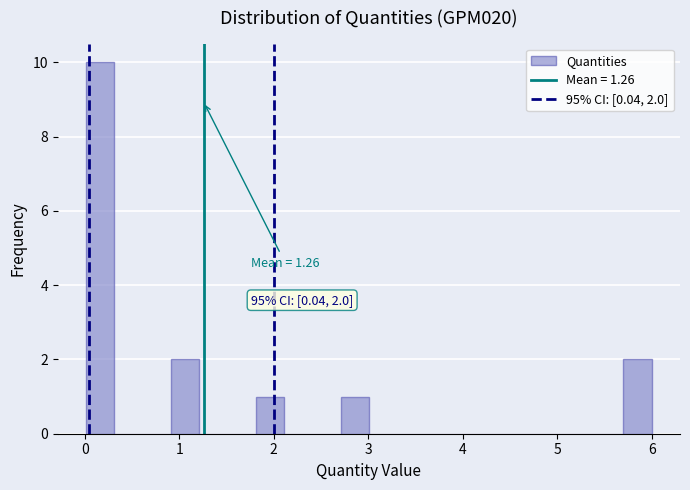

Read against the x-axis, roughly where is the centre of the tallest bar?

0.2